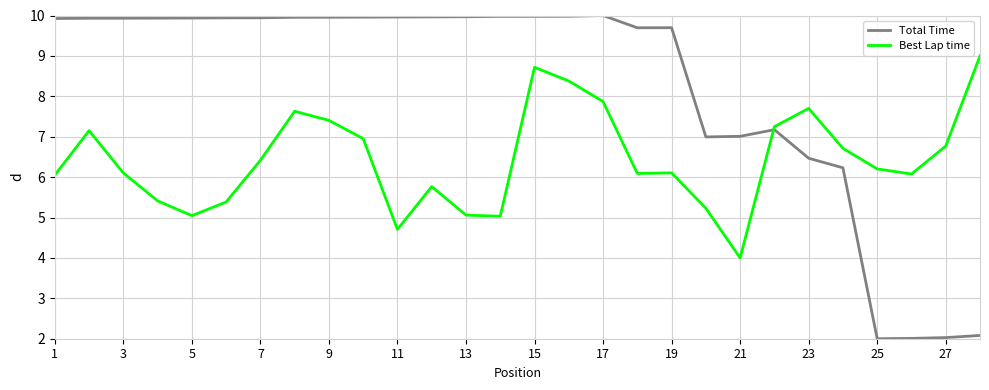

Which series has the largest range (max minus min)?

Total Time